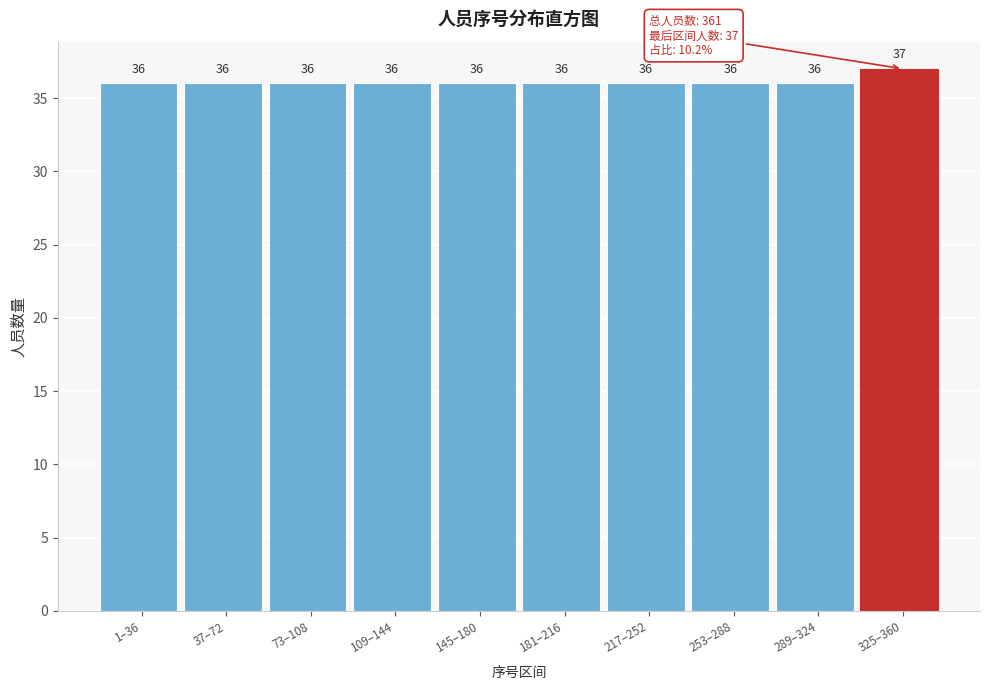

Reading left to right, extract all data points from this chart.

1–36=36	37–72=36	73–108=36	109–144=36	145–180=36	181–216=36	217–252=36	253–288=36	289–324=36	325–360=37